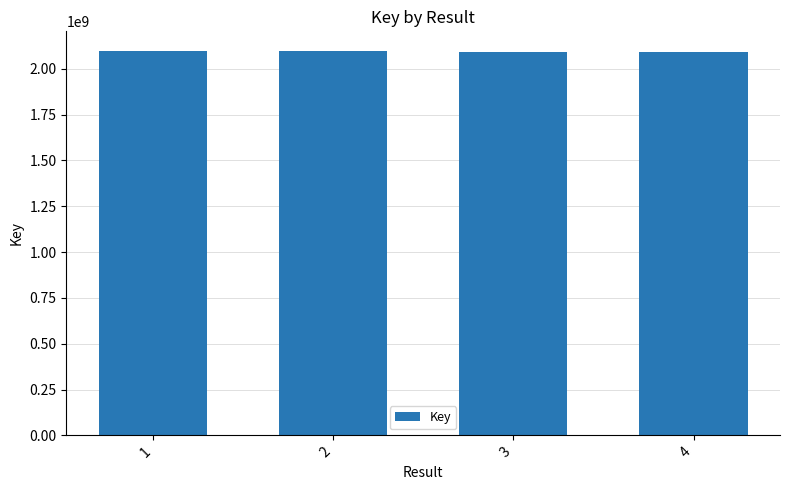

The chart shows a value of 1434526381 at 4. True or false?

False